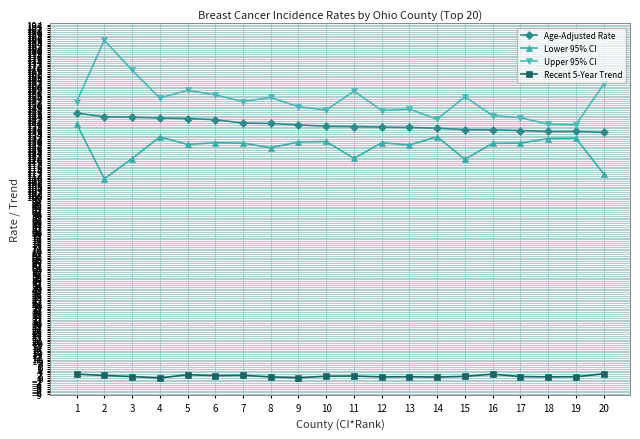

True or false: Lower 95% CI and Age-Adjusted Rate cross at least once.

False